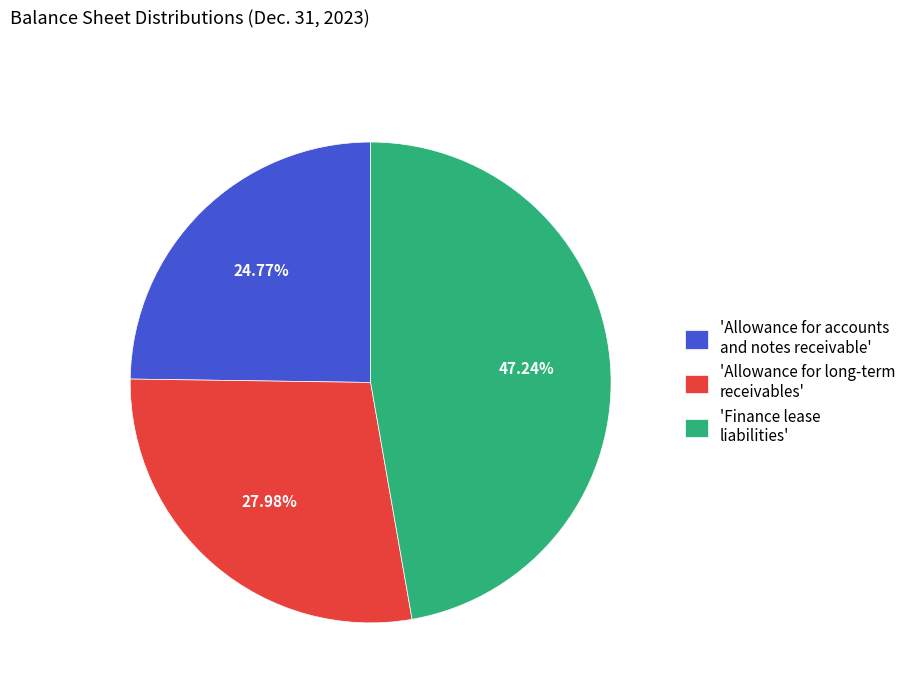

Do 'Finance lease liabilities' and 'Allowance for accounts and notes receivable' together represent more than half of the pie?

Yes